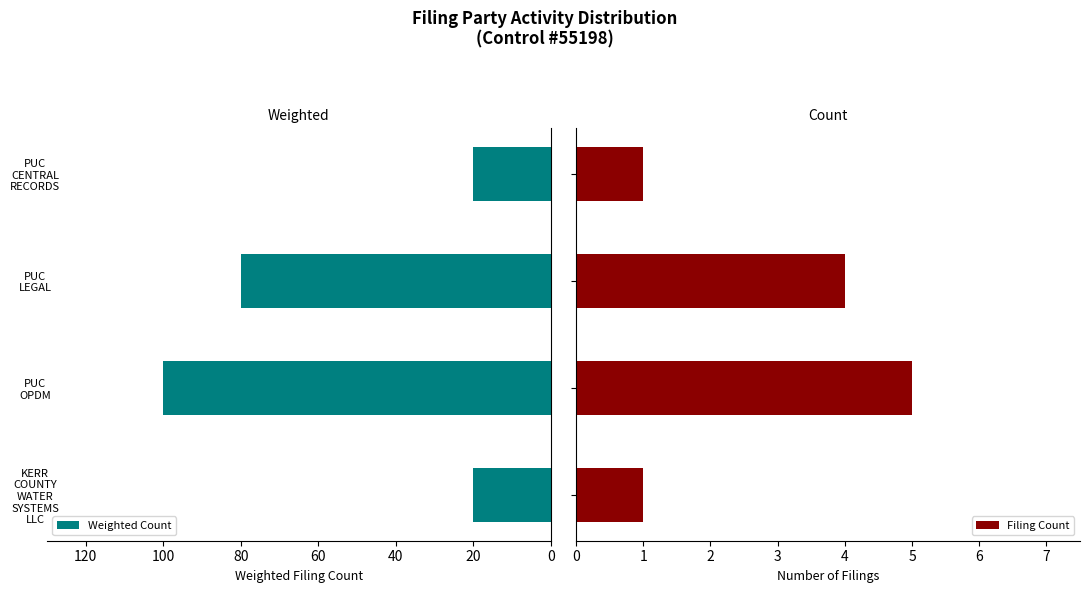

What is the maximum value for Weighted Count?

100